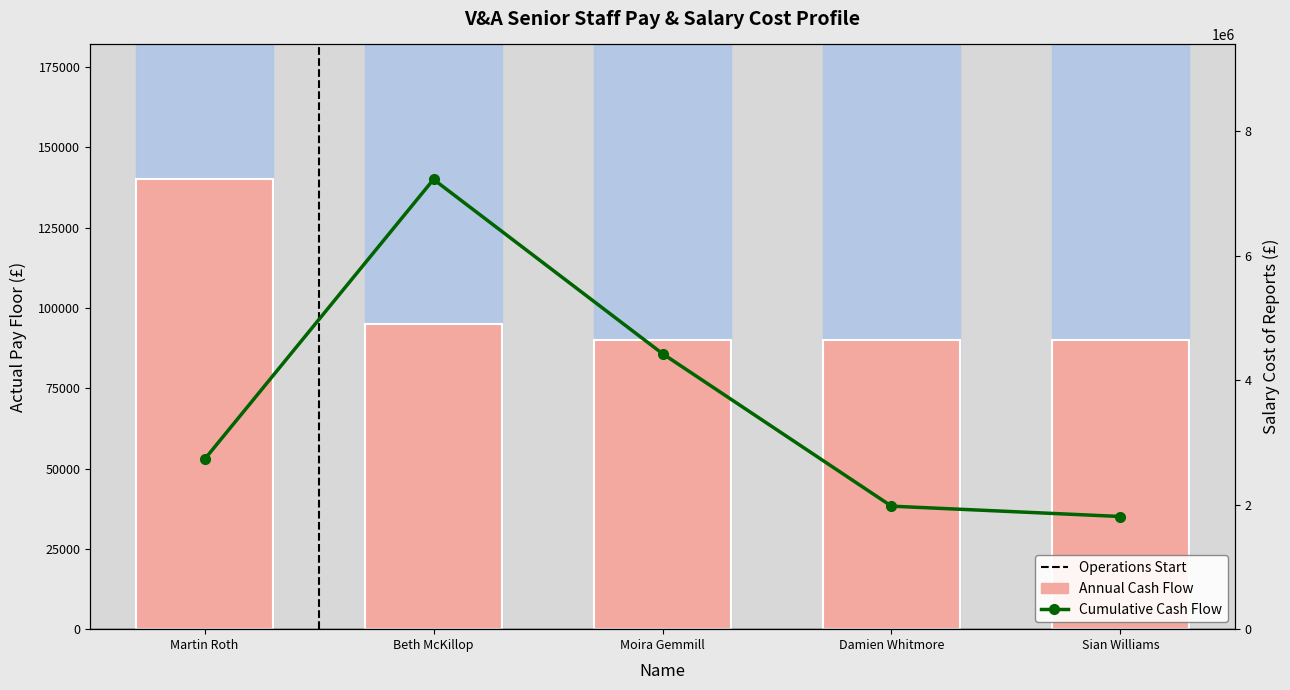

The Cumulative Cash Flow series shows 1809664 at Sian Williams. True or false?

True